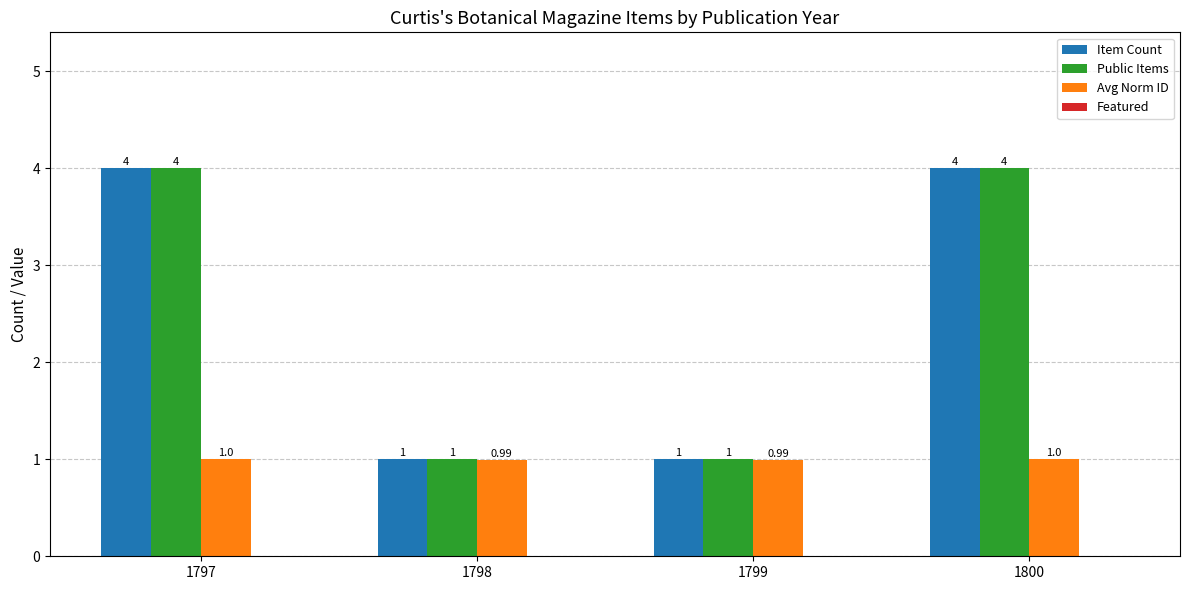

What is the total value across all series at 1798?

3.0